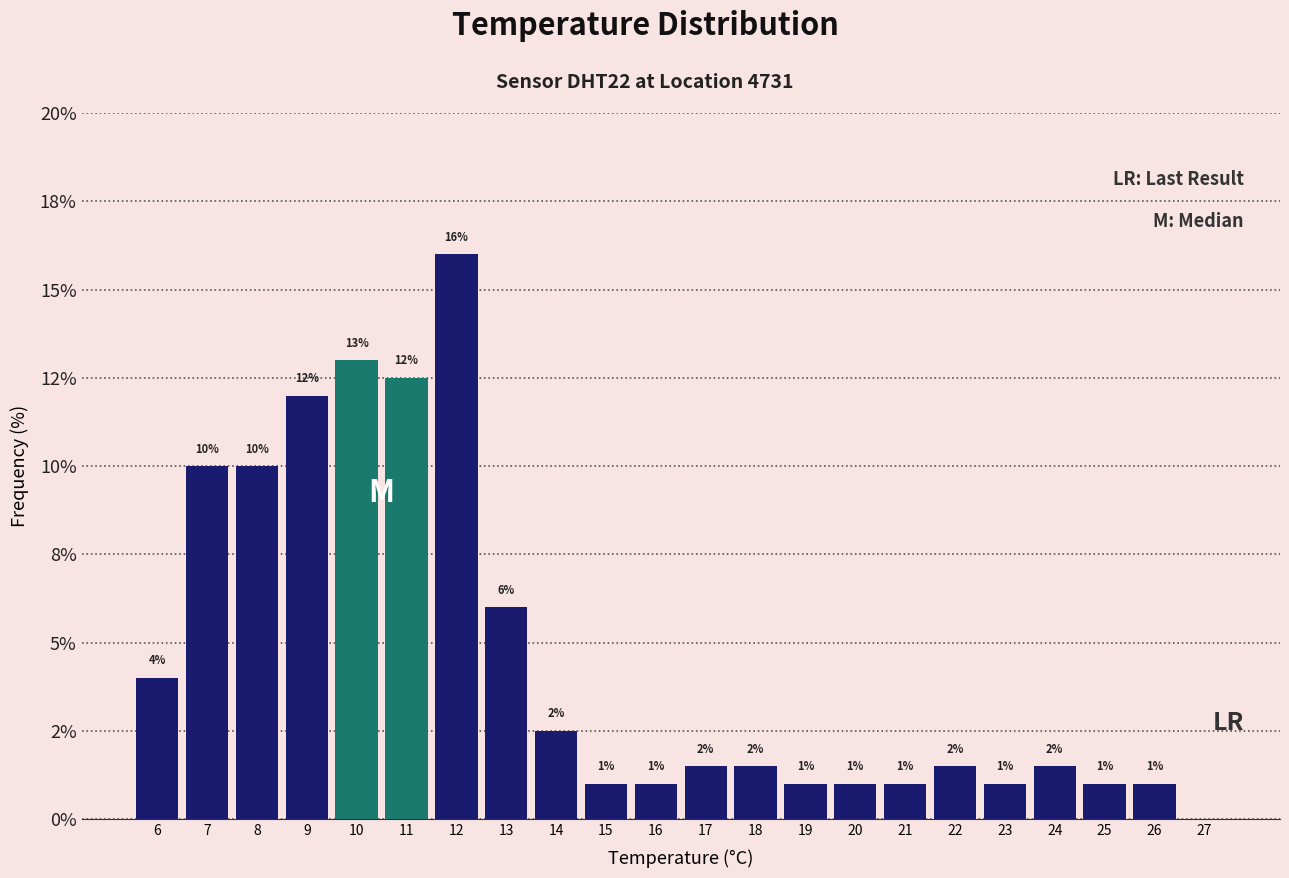

Are the bars horizontal?

No